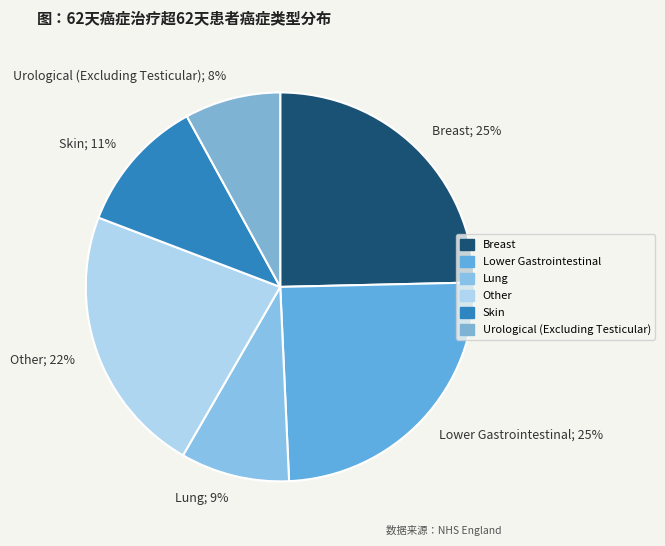

True or false: Lung; 9% accounts for 1% of the total.

False